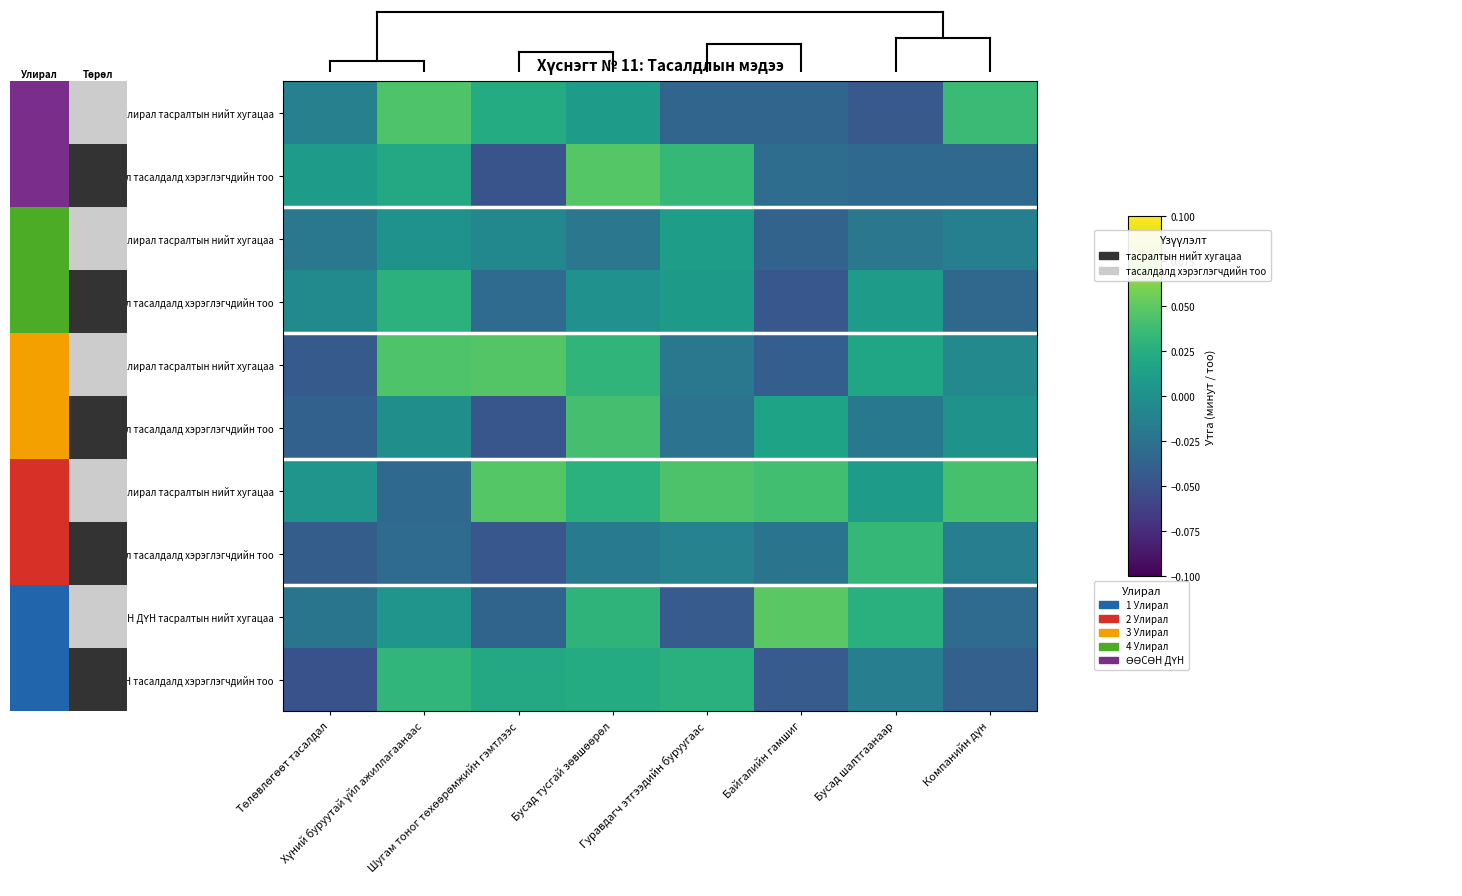

List the series in order of their peak value, highest first.

ӨӨСӨН ДҮН тасралтын нийт хугацаа, 1 Улирал тасалдалд хэрэглэгчдийн тоо, 4 Улирал тасралтын нийт хугацаа, 3 Улирал тасралтын нийт хугацаа, 1 Улирал тасралтын нийт хугацаа, 3 Улирал тасалдалд хэрэглэгчдийн тоо, 4 Улирал тасалдалд хэрэглэгчдийн тоо, ӨӨСӨН ДҮН тасалдалд хэрэглэгчдийн тоо, 2 Улирал тасалдалд хэрэглэгчдийн тоо, 2 Улирал тасралтын нийт хугацаа